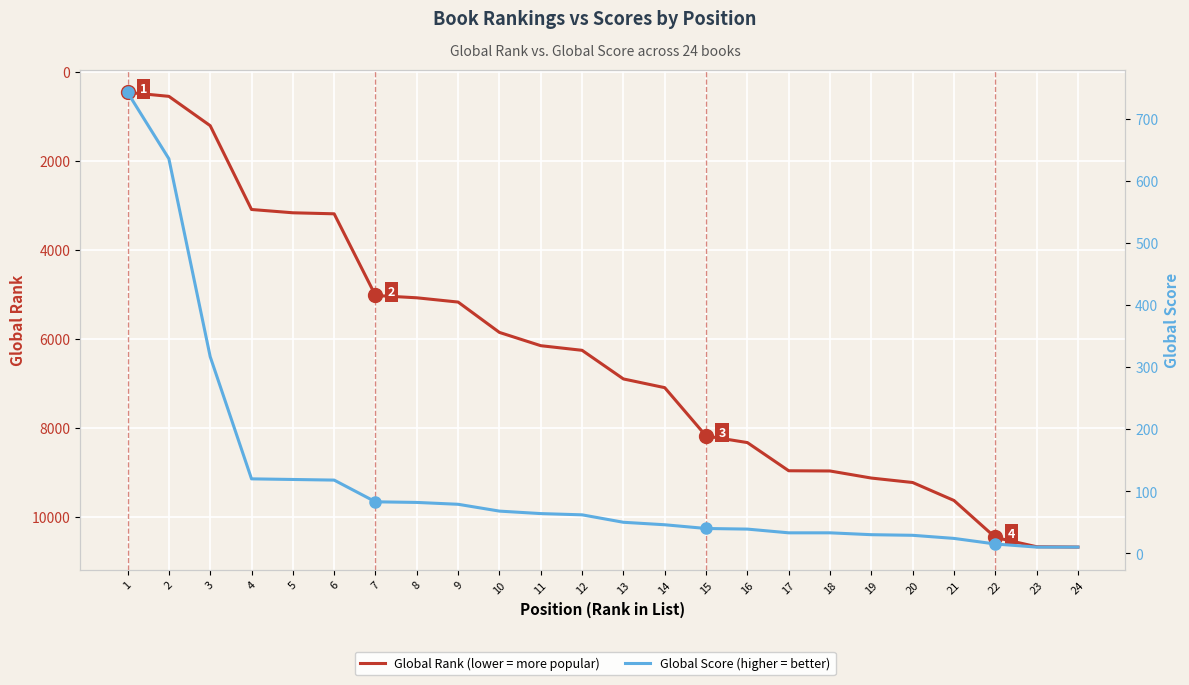

Between which two adjacent categories do Global Rank and Global Score first intersect?

2 and 3